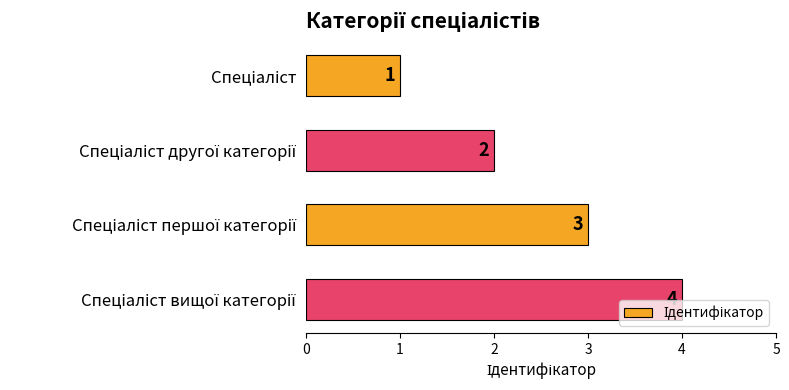

What is the difference between the maximum and minimum values?

3